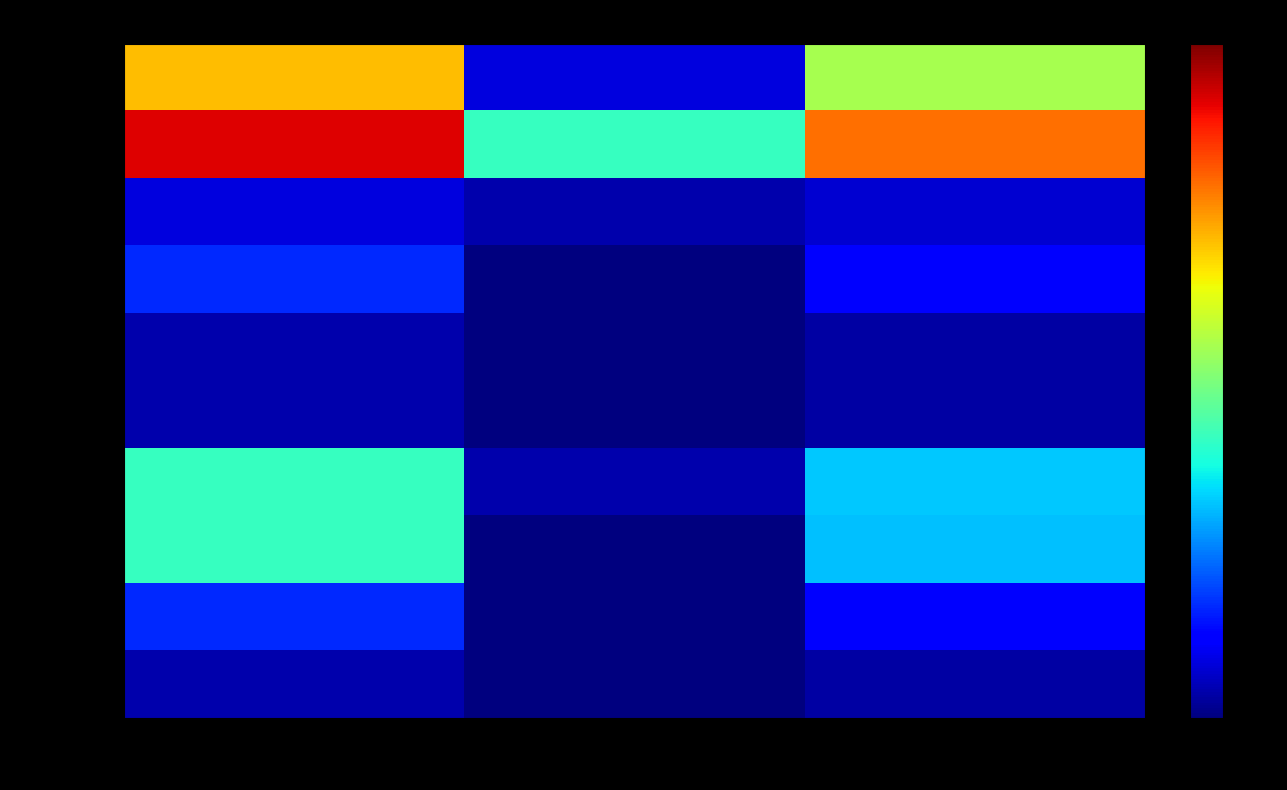

Which series has the widest spread of values?

AMB.RIP